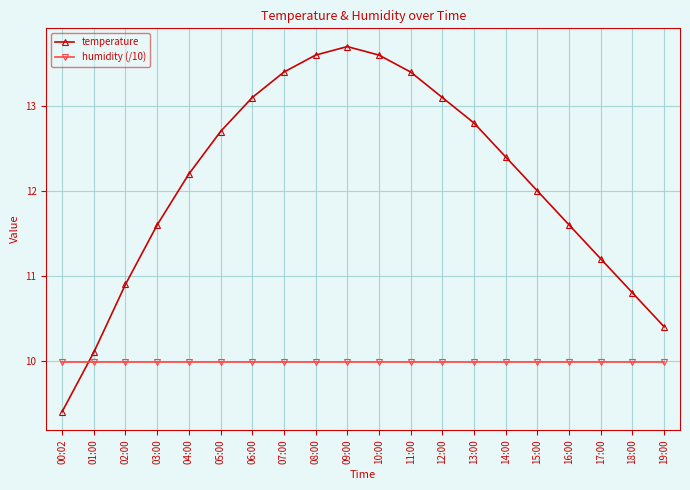

What is the difference between the second highest and minimum values in the temperature series?

4.2